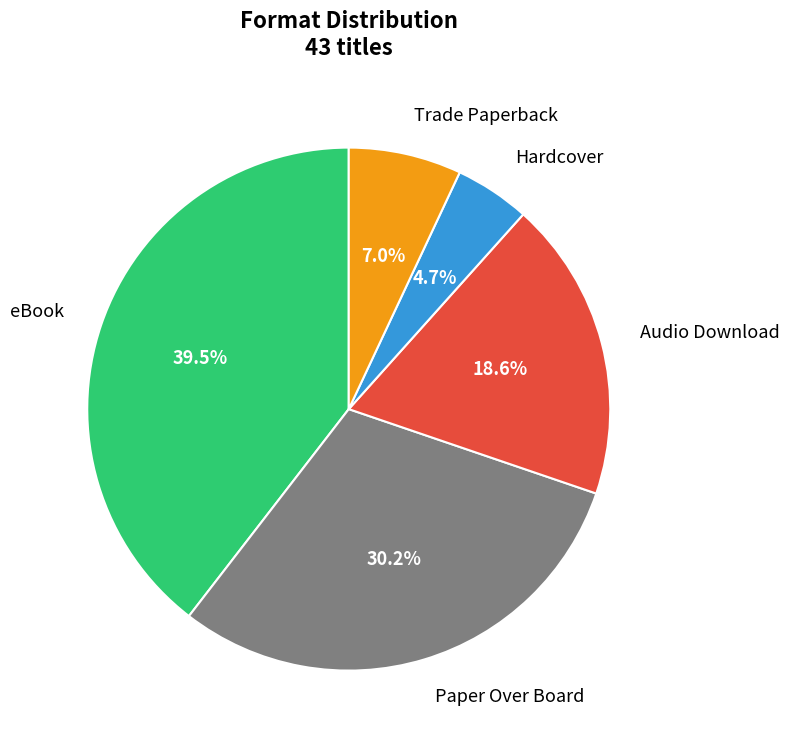

What is the ratio of the value at eBook to the value at Audio Download?

2.1